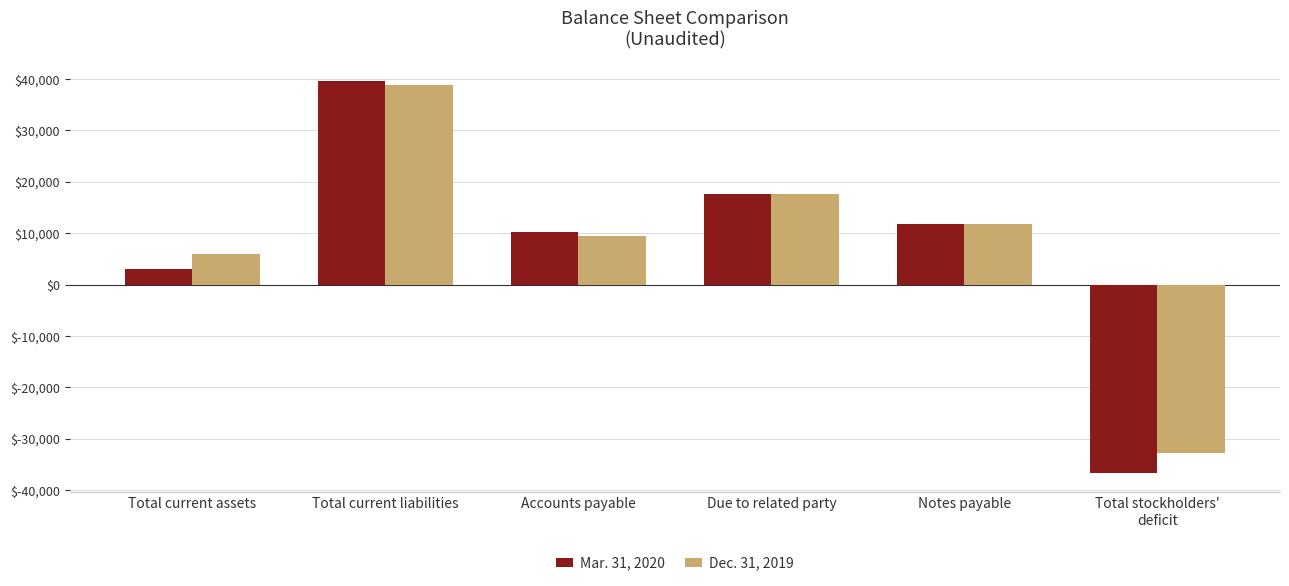

Rank the series at Total current liabilities from highest to lowest value.

Mar. 31, 2020, Dec. 31, 2019